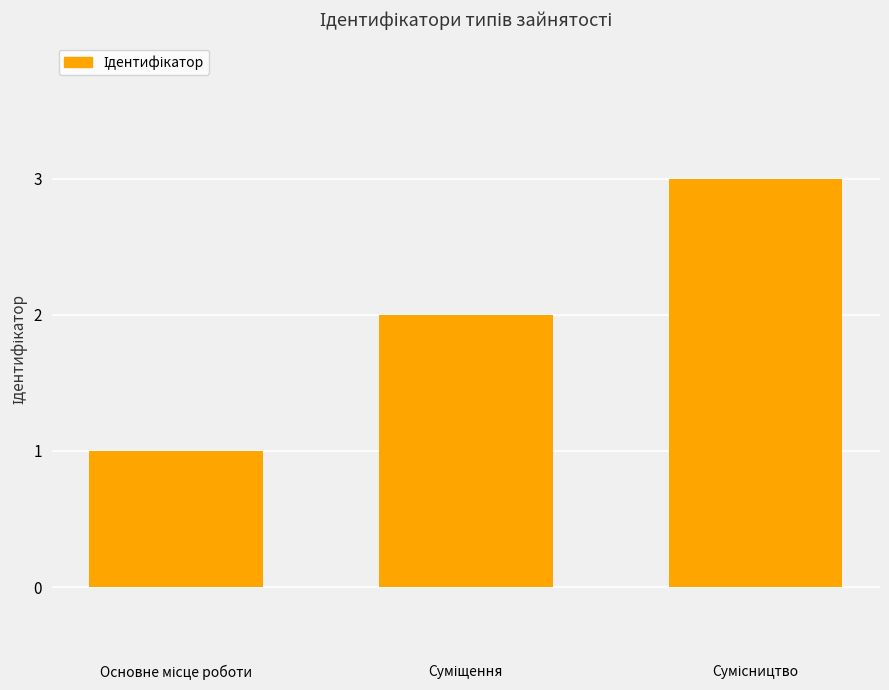

Reading left to right, what are all the values shown in this chart?

1	2	3